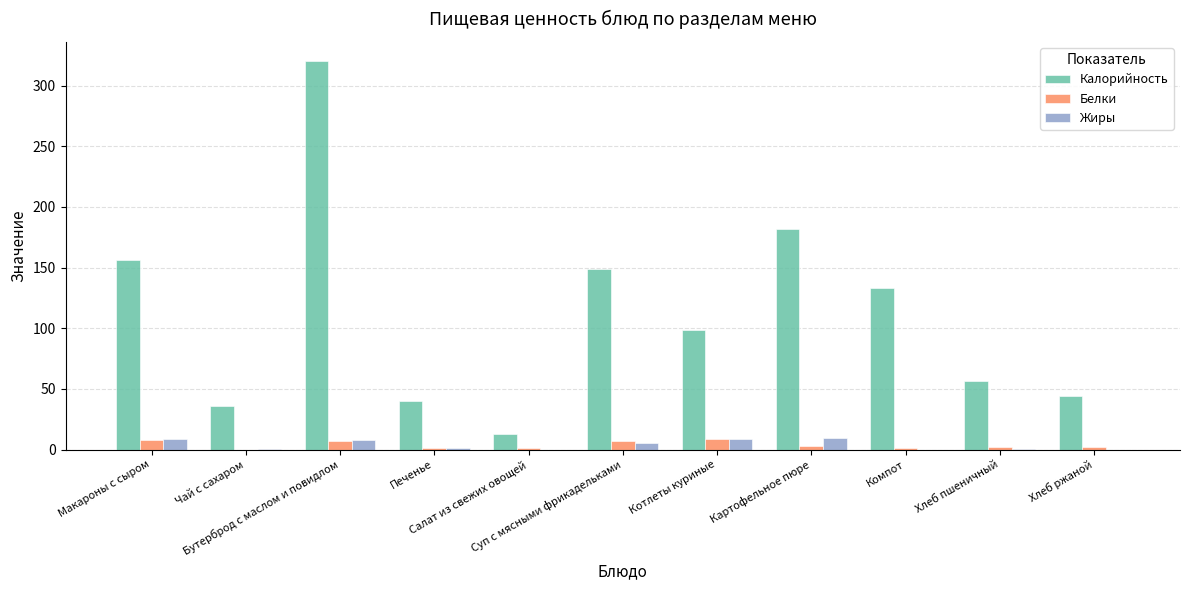

The value of Белки at Бутерброд с маслом и повидлом is 7.0. True or false?

True